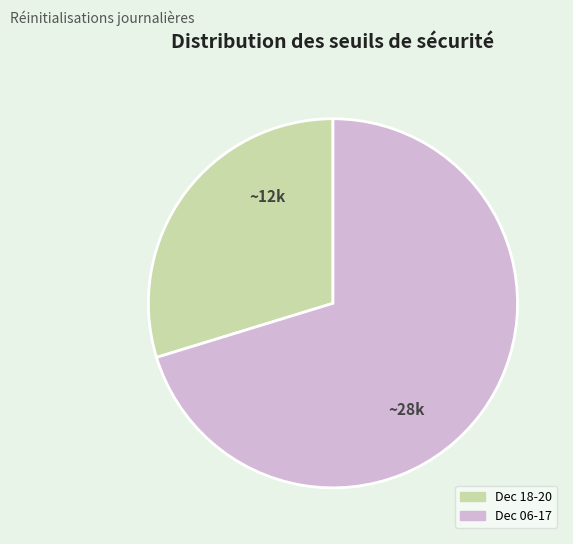

Count the number of slices in the pie.

2